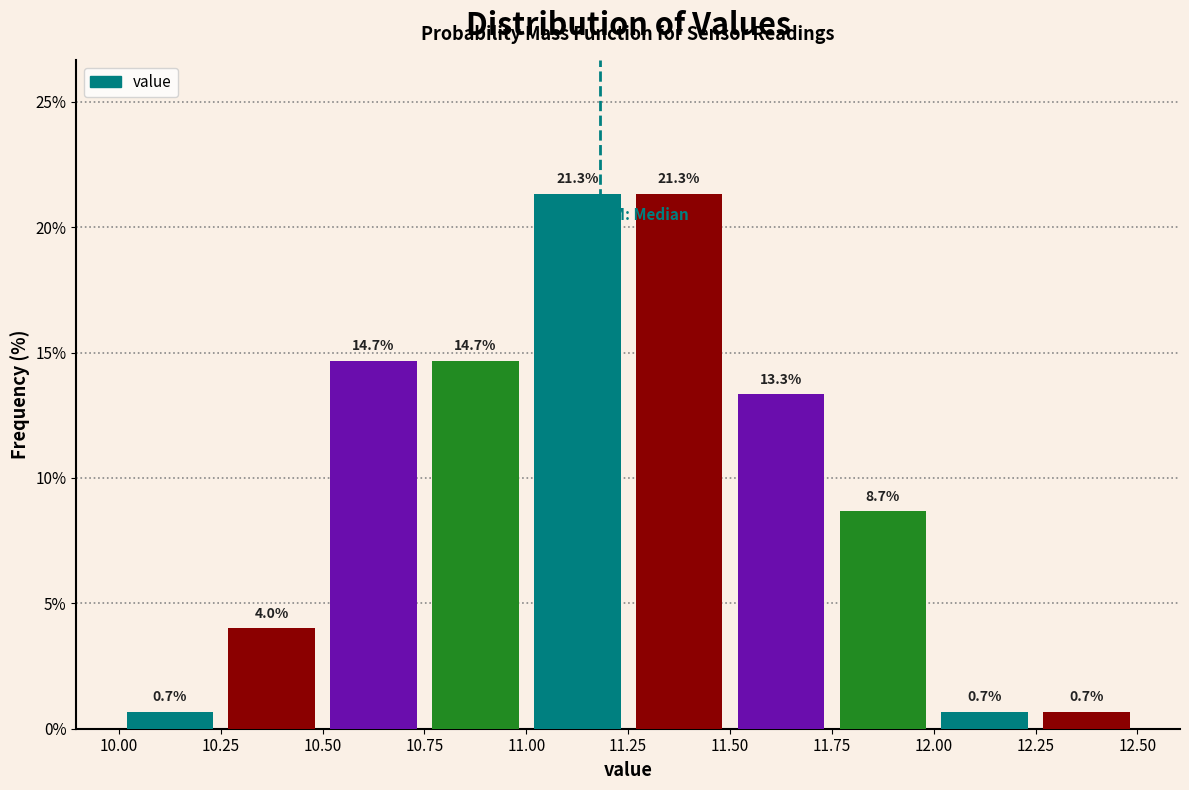

Reading left to right, list every bar in this chart as the range it spans on the x-axis followed by its height.

10.00 to 10.25: 0.7
10.25 to 10.50: 4.0
10.50 to 10.75: 14.7
10.75 to 11.00: 14.7
11.00 to 11.25: 21.3
11.25 to 11.50: 21.3
11.50 to 11.75: 13.3
11.75 to 12.00: 8.7
12.00 to 12.25: 0.7
12.25 to 12.50: 0.7